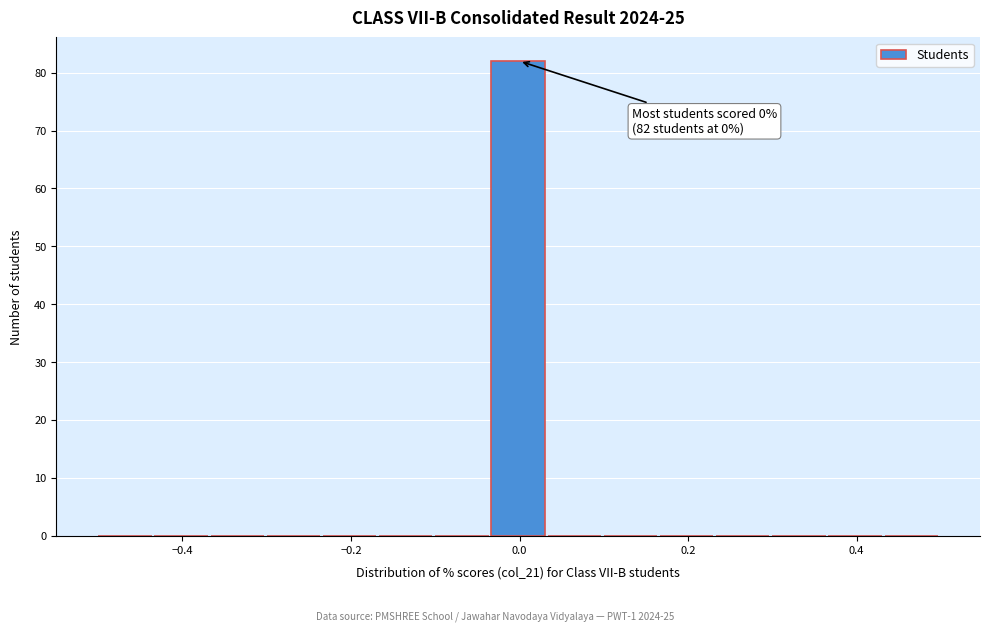

Read against the x-axis, roughly where is the centre of the tallest bar?

0.00